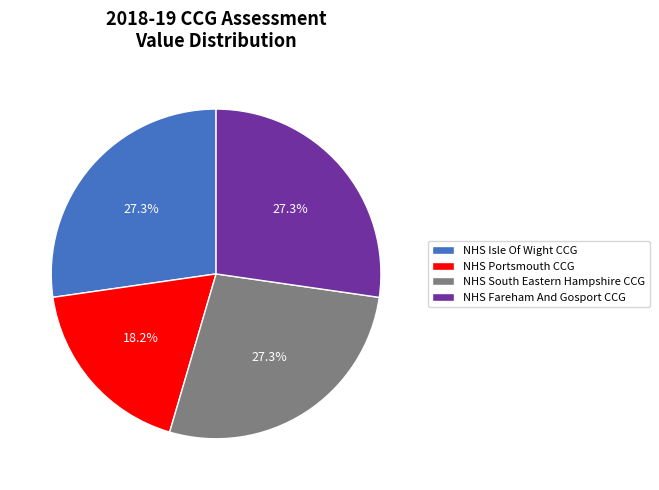

To the nearest percent, what is the difference between the largest and smallest slice percentages?

9%